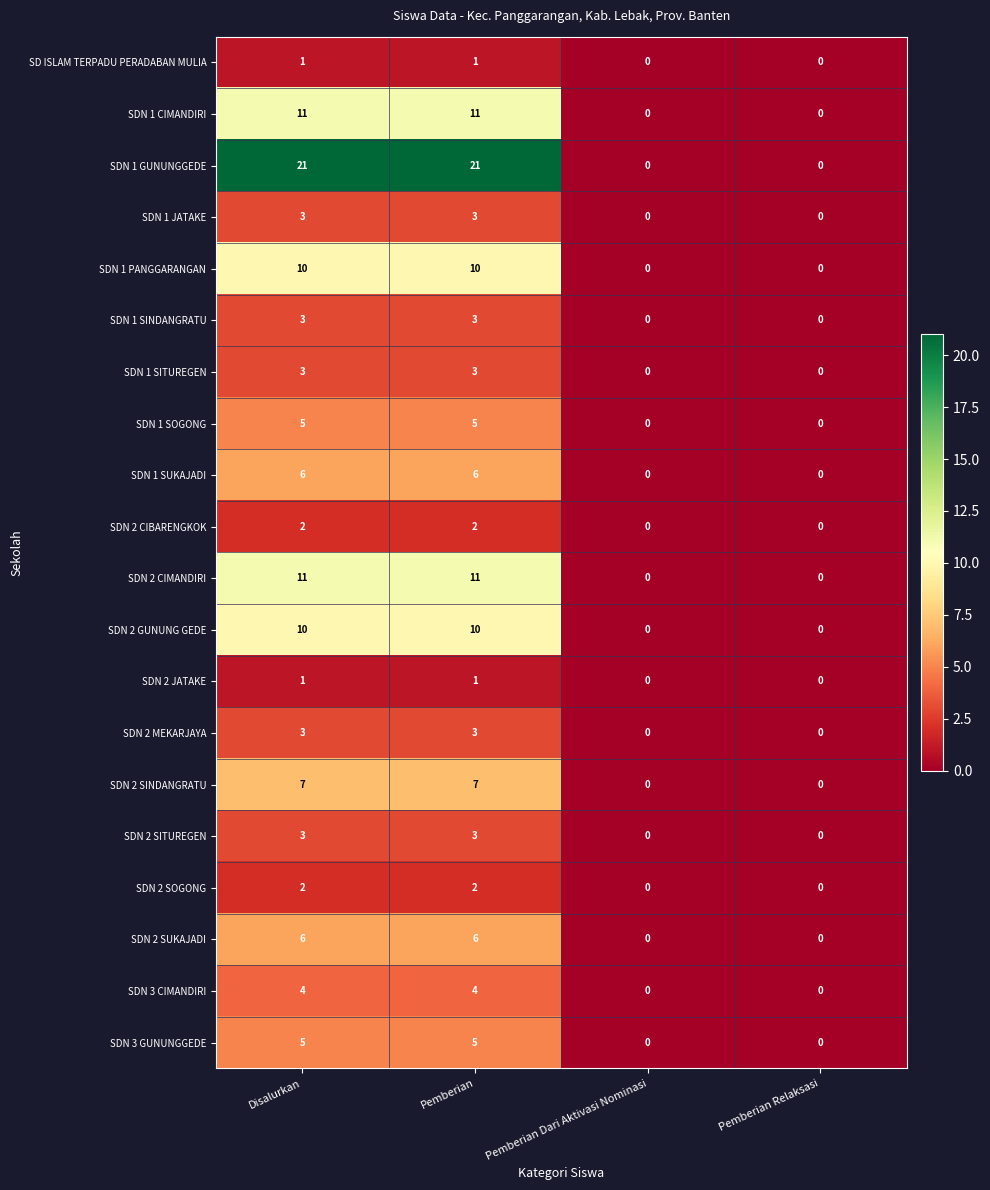

Which series has the widest spread of values?

SDN 1 GUNUNGGEDE